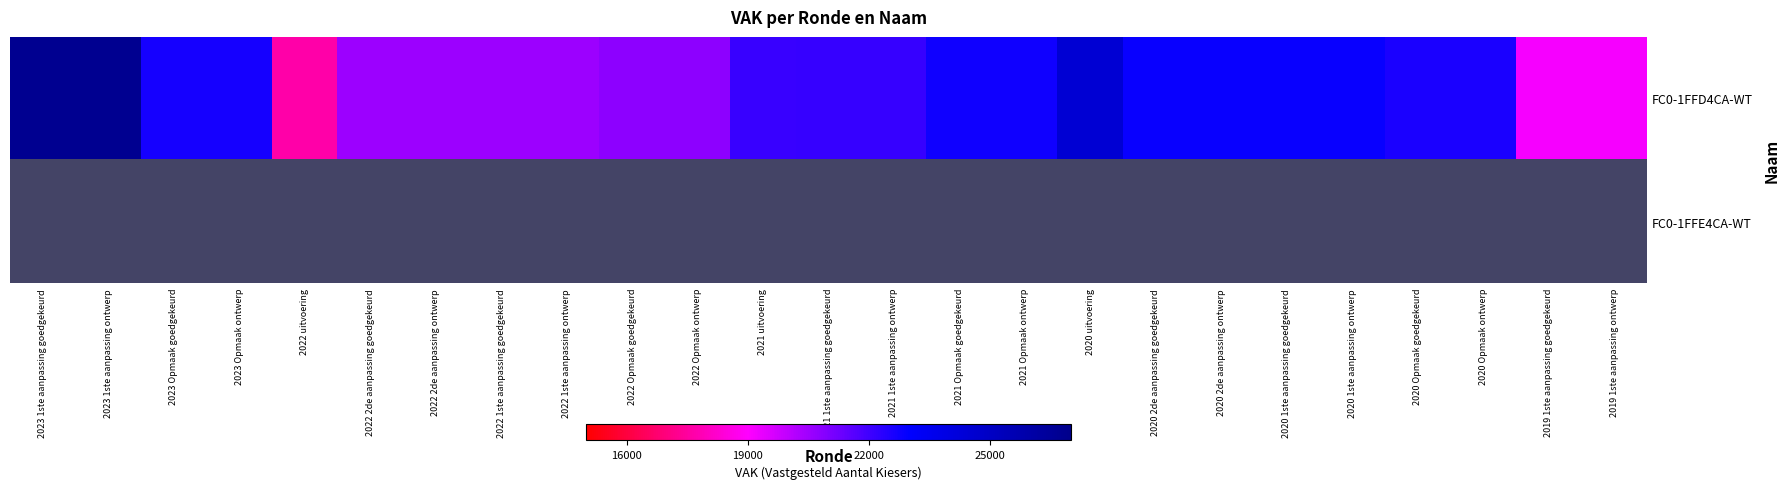

How many series are shown in this chart?

2